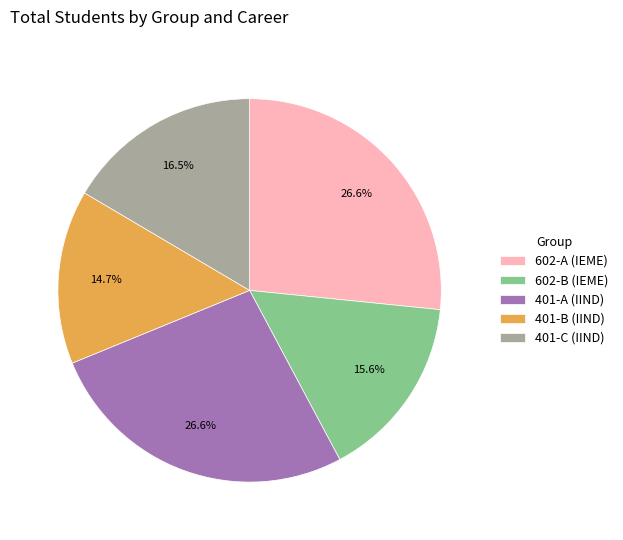

Which has a higher value, 401-B (IIND) or 401-A (IIND)?

401-A (IIND)